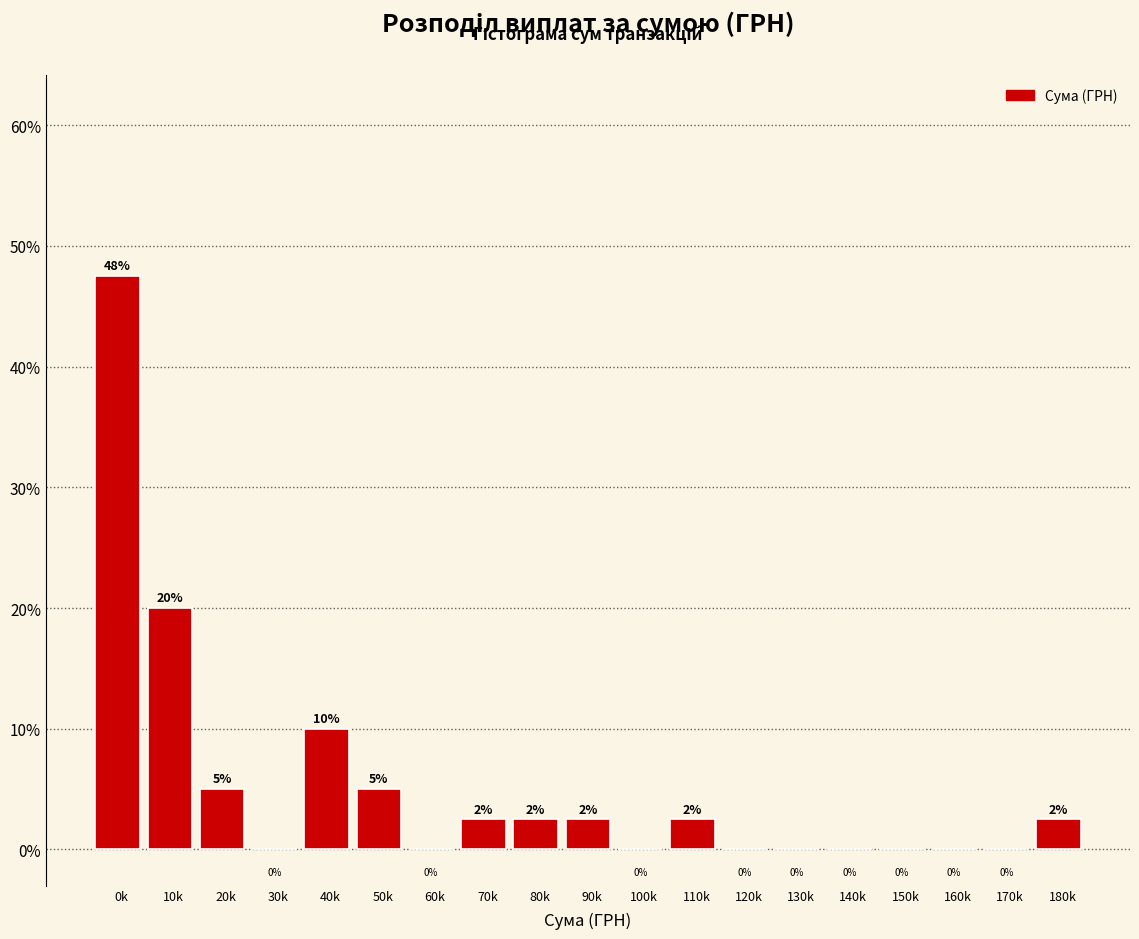

What is the approximate value at 10k?

20.0